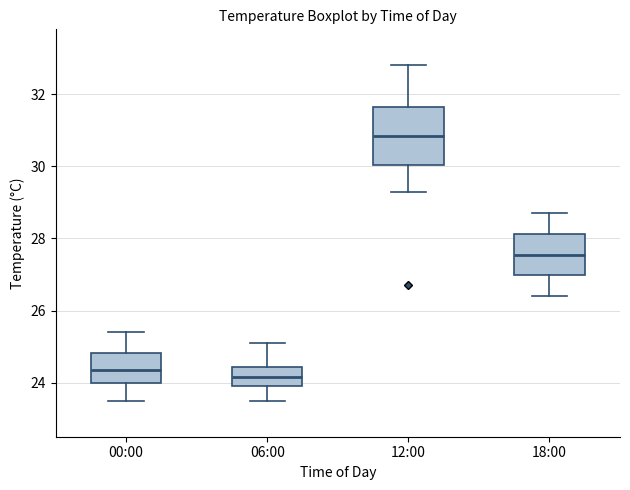

Where does the upper whisker of the box for 06:00 end on the y-axis? The values are not printed on the chart, so give them approximately, as read against the axis.

25.2